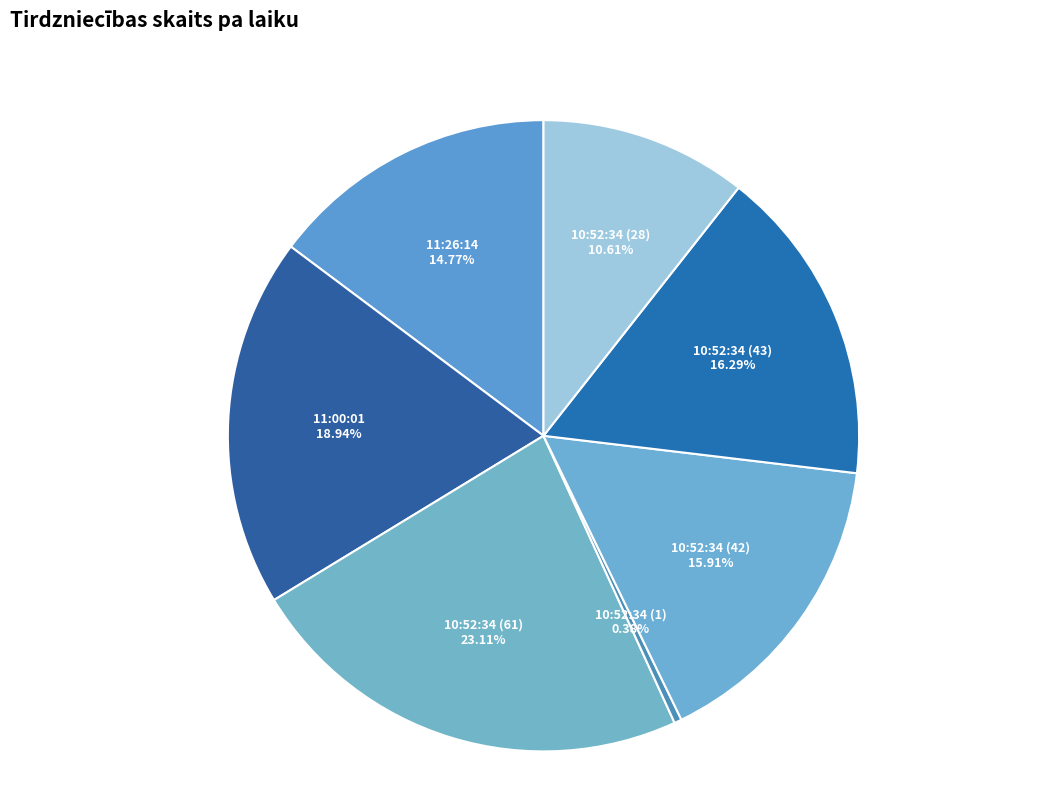

To the nearest percent, what is the average slice percentage?

14%